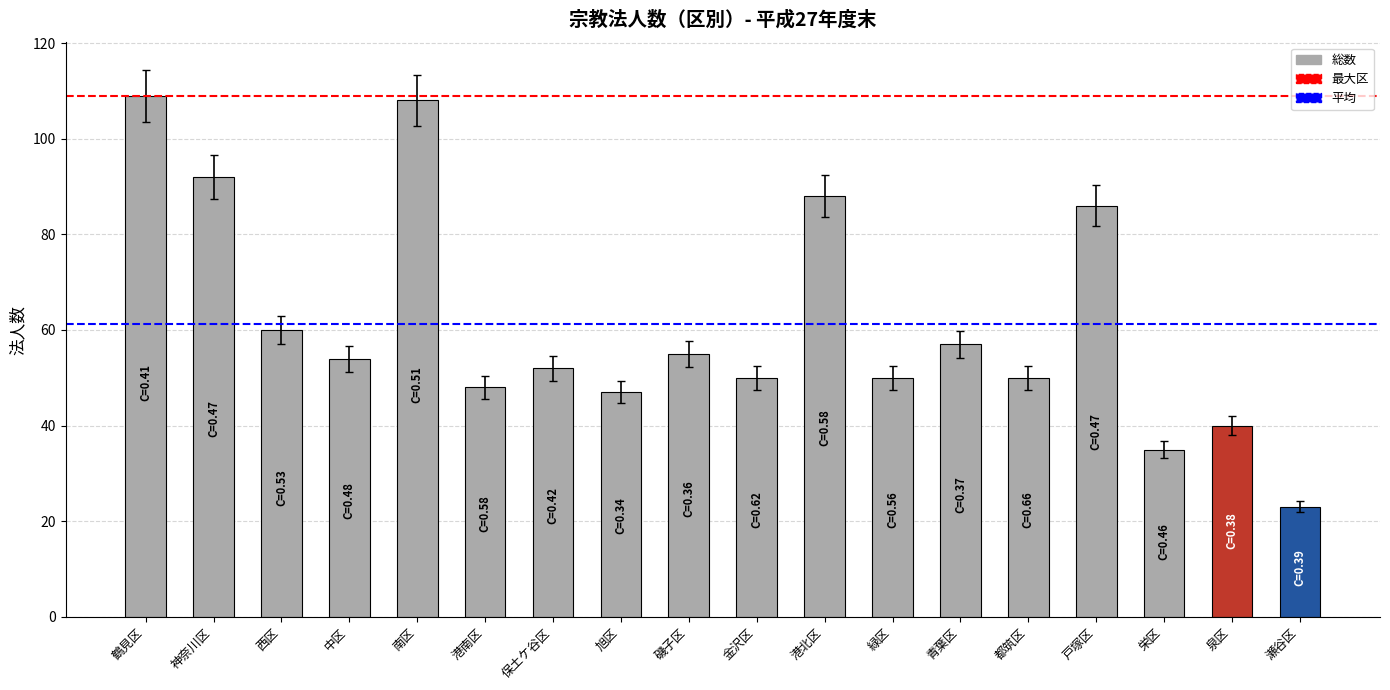

What is the difference between the second highest and minimum values?

85